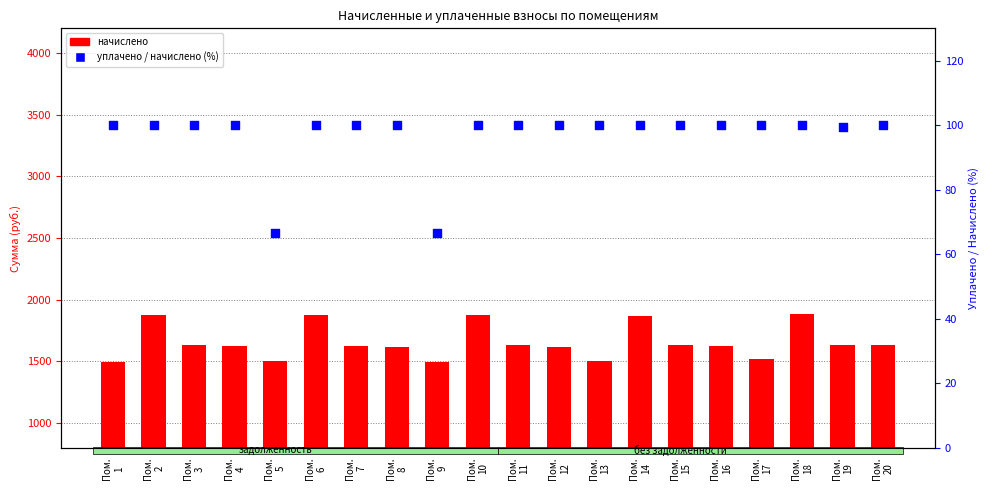

Which series contains the lowest Y value?

уплачено / начислено (%)